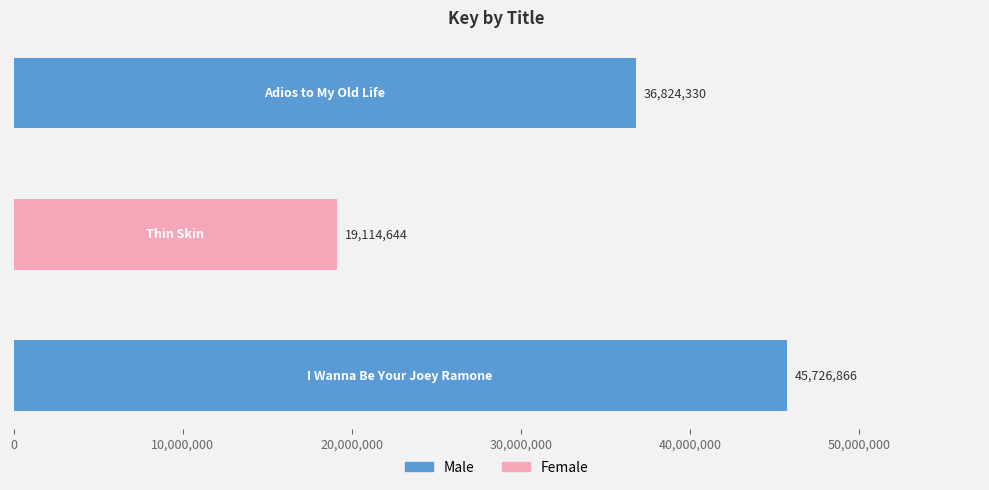

How many bars are there in total?

3